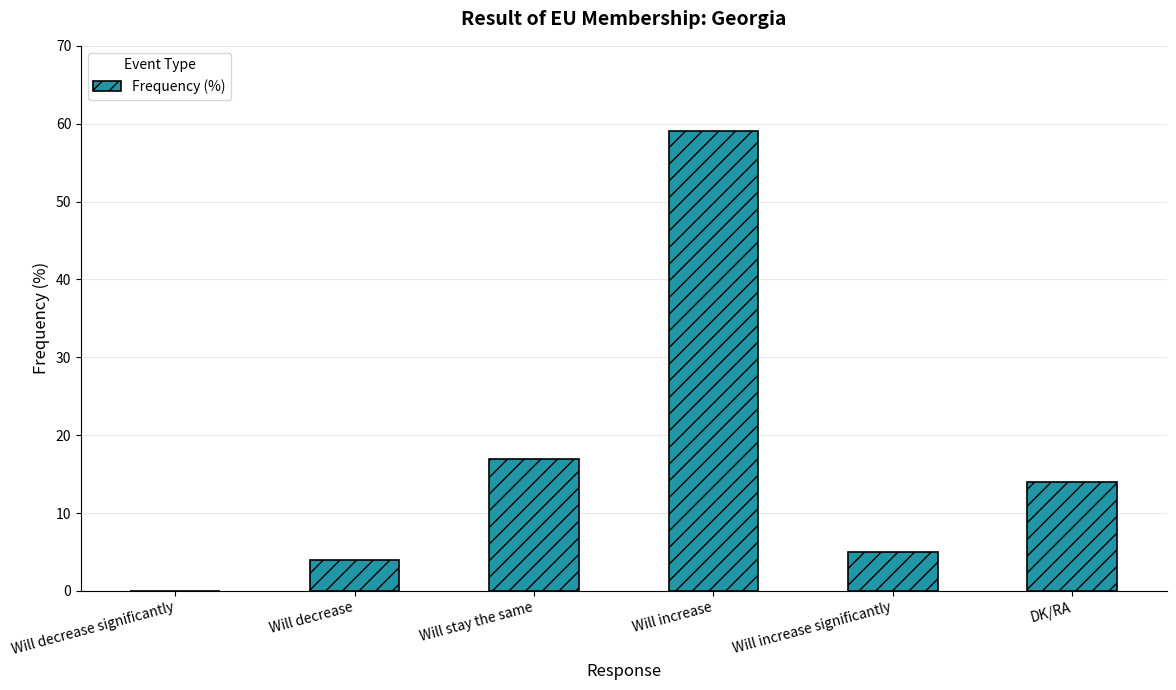

True or false: the data shows 99 at Will increase.

False